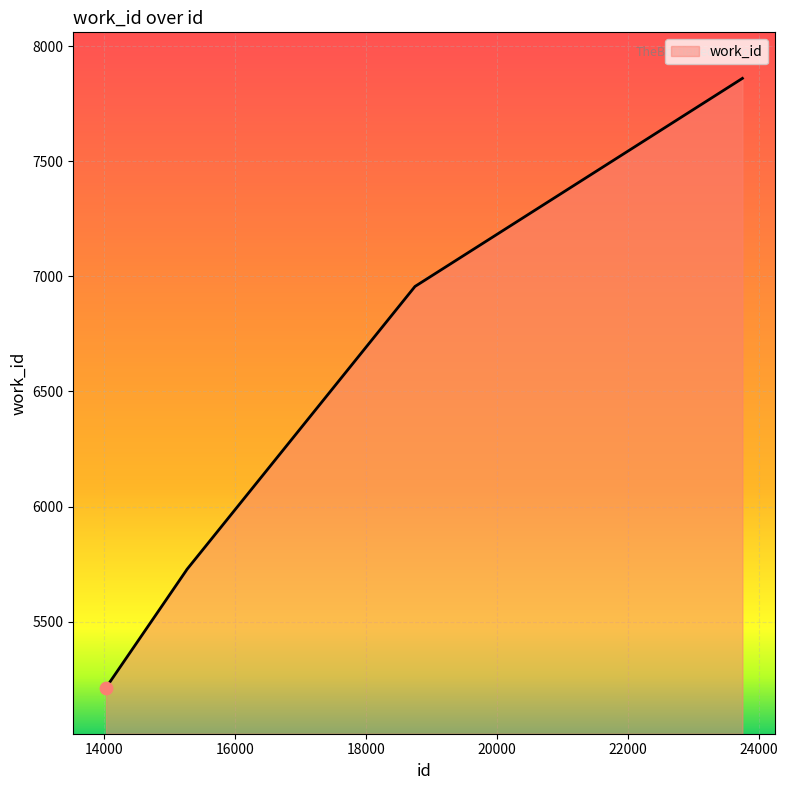

What is the minimum value shown in the chart?

5213